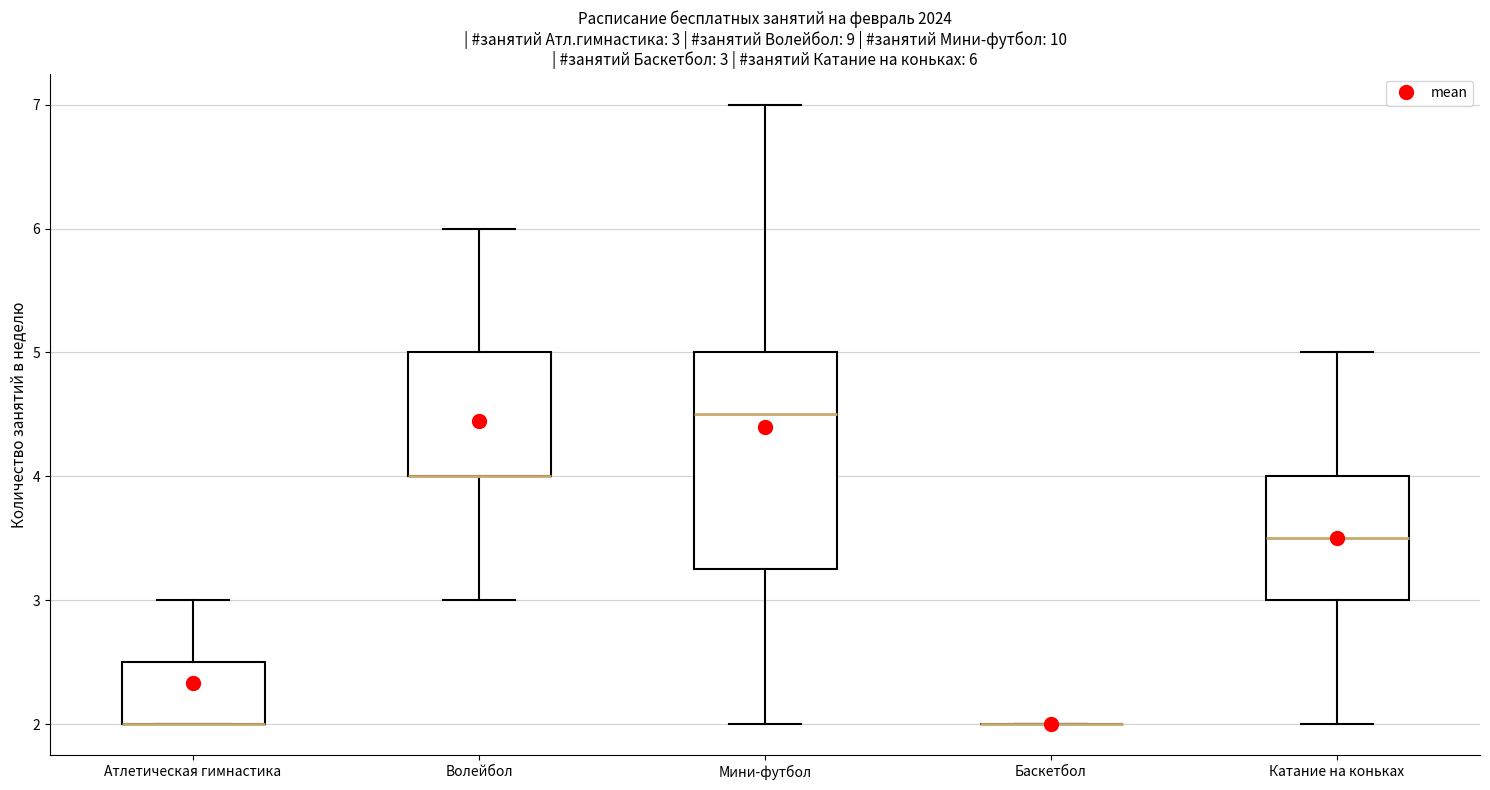

Which box is the tallest, from its lower edge to its upper edge?

Мини-футбол